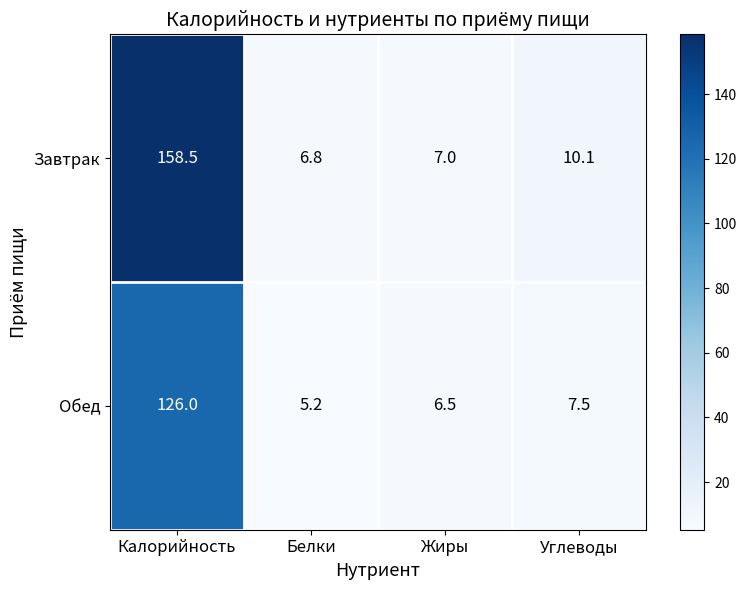

At which category is the sum across all series the highest?

Калорийность